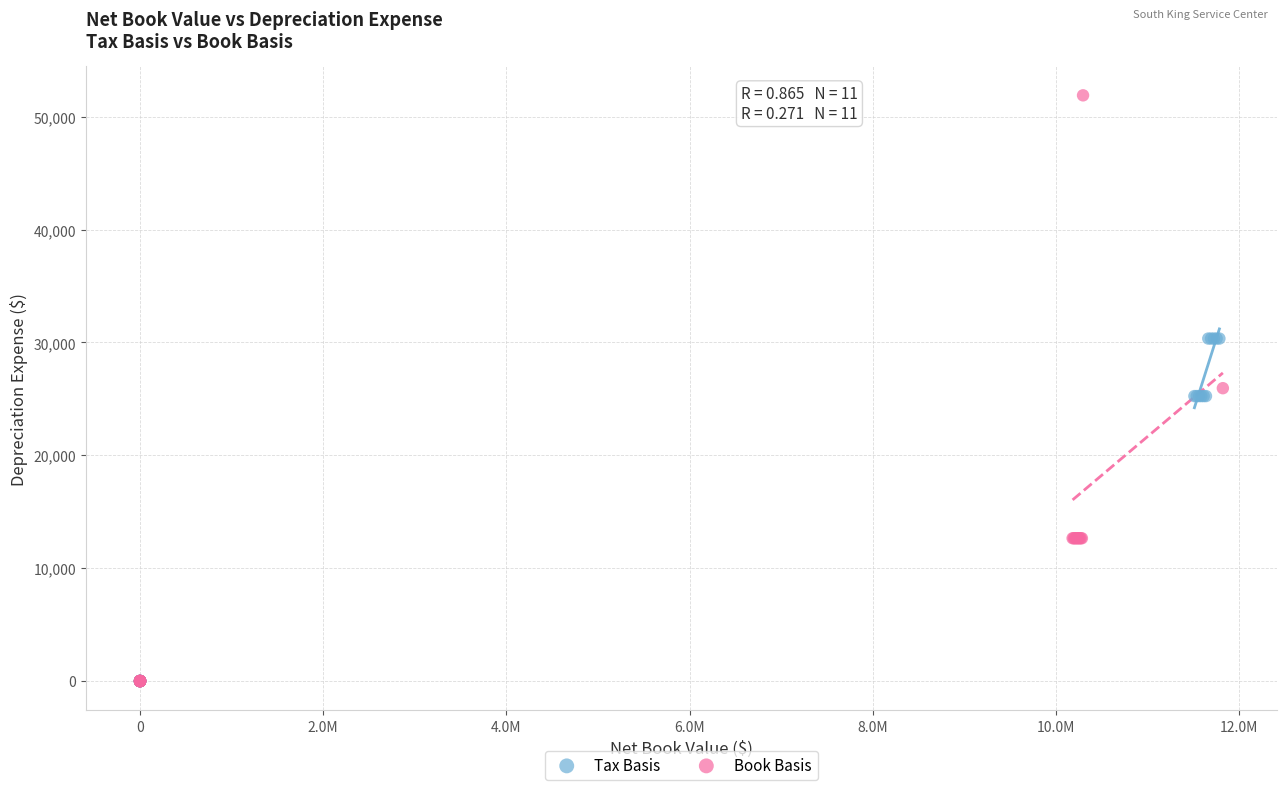

Which series has the widest spread of Y values?

Book Basis